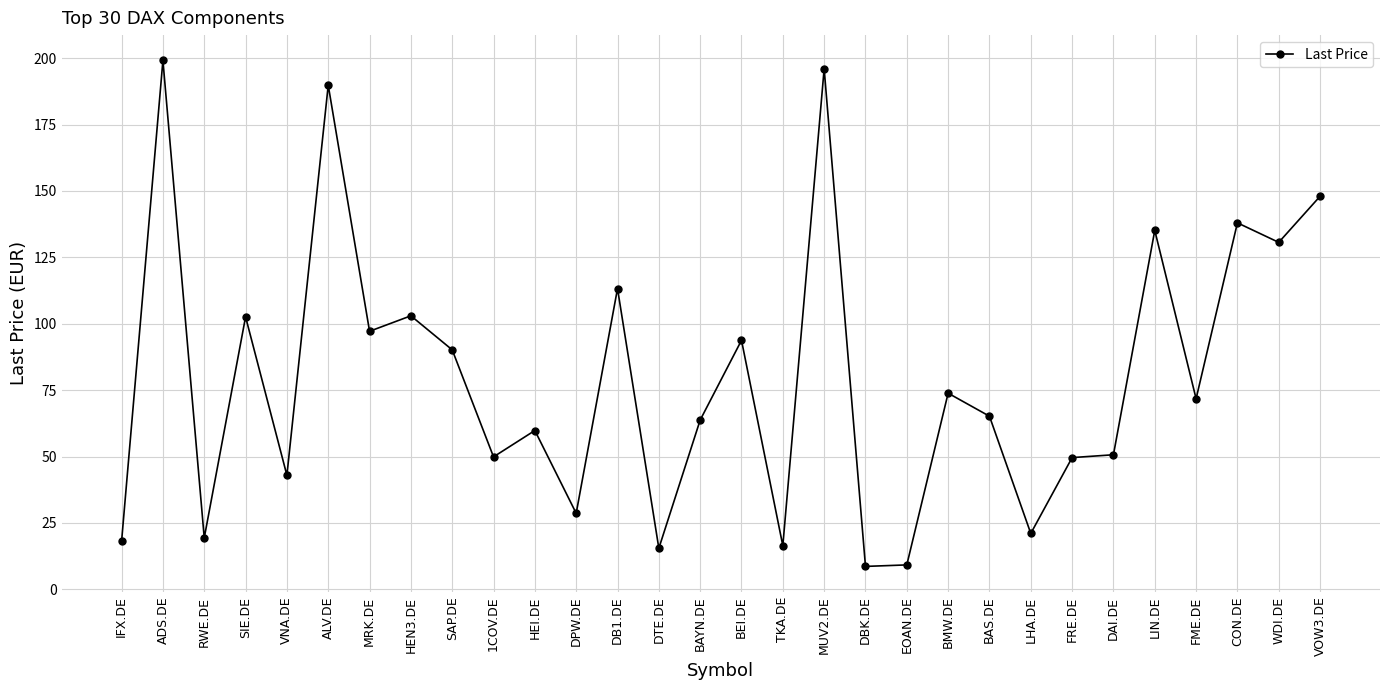

What is the sum of all values?

2401.4